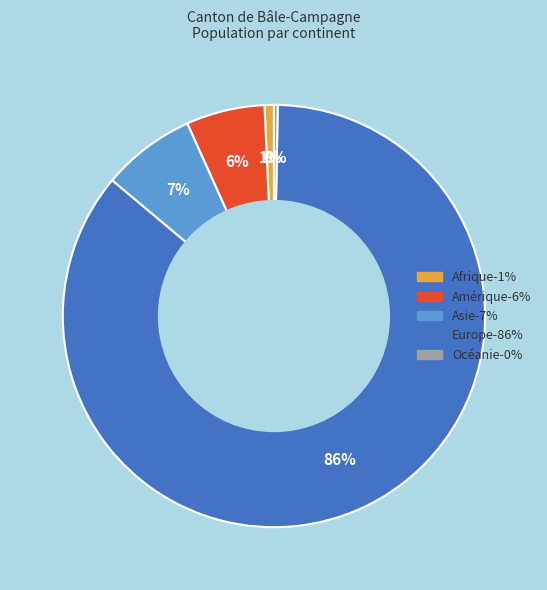

Which slice is the largest?

Europe